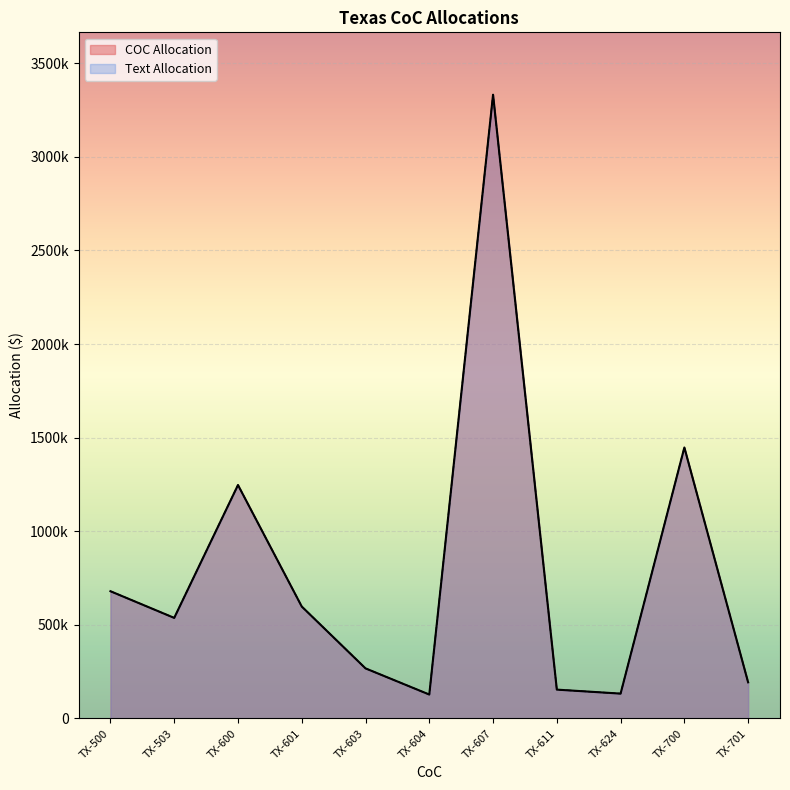

What is the sum of the COC Allocation values at TX-701 and TX-603?

460649